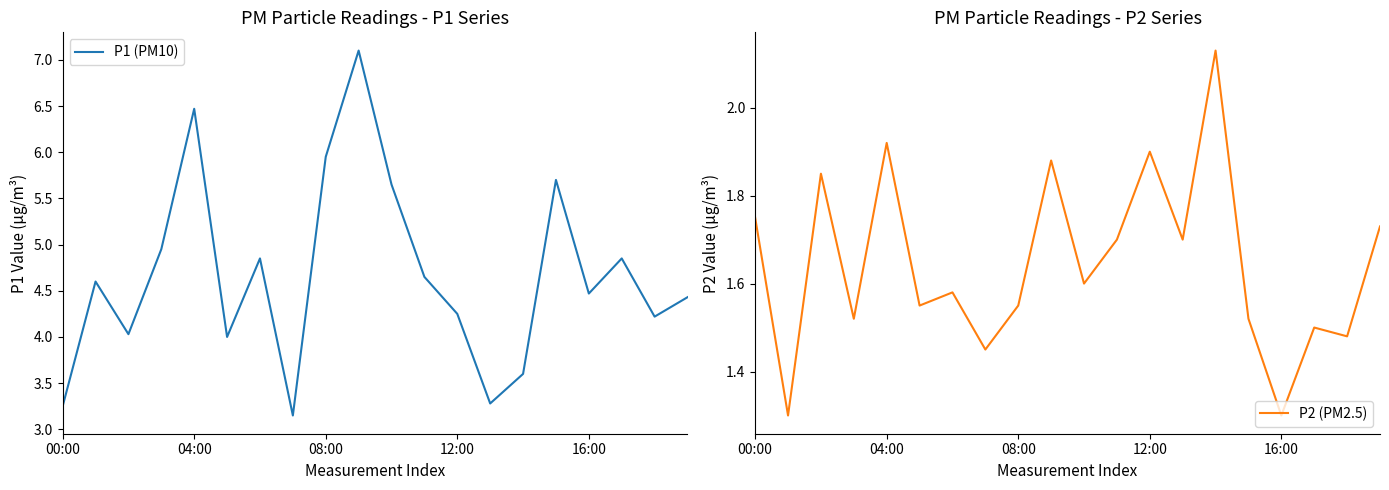

How many values in the P1 (PM10) series are below 4?

4